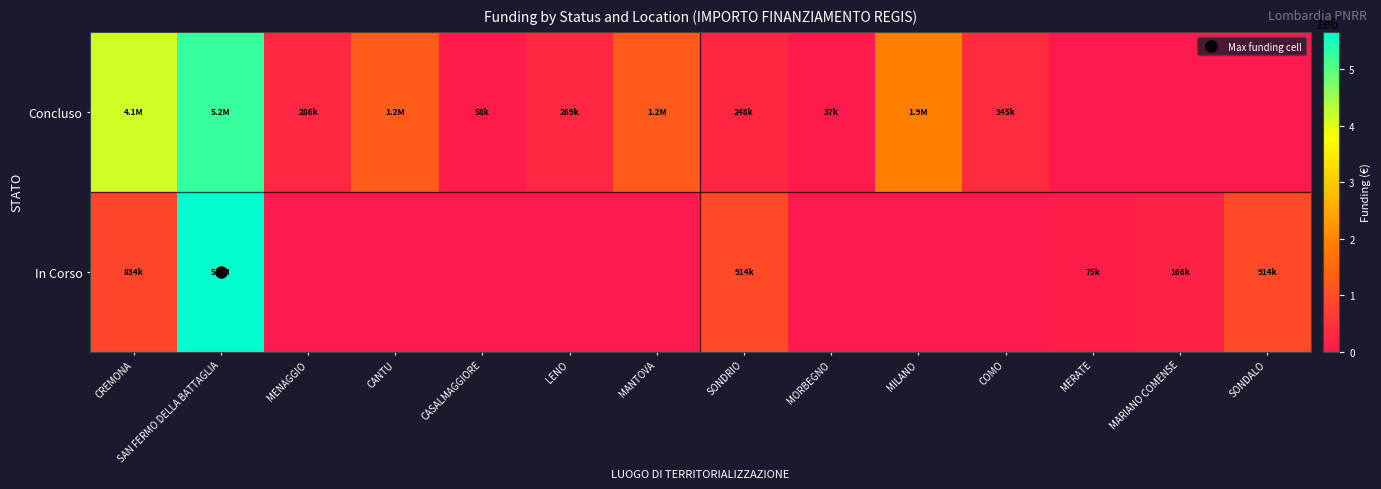

Which has a higher value, MENAGGIO or SONDRIO?

MENAGGIO